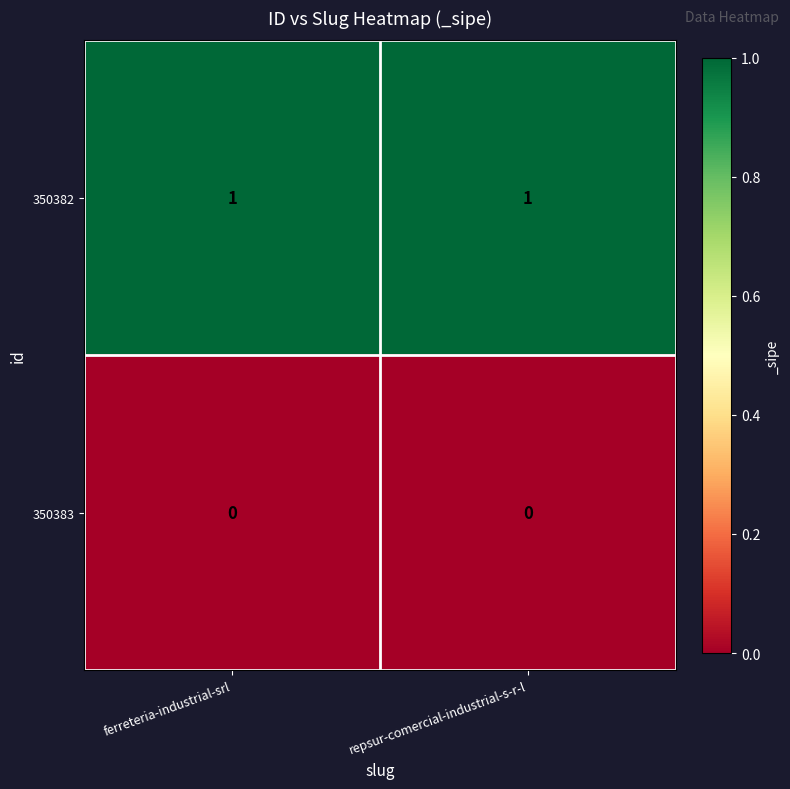

True or false: 350382 has a value of 1 at ferreteria-industrial-srl.

True